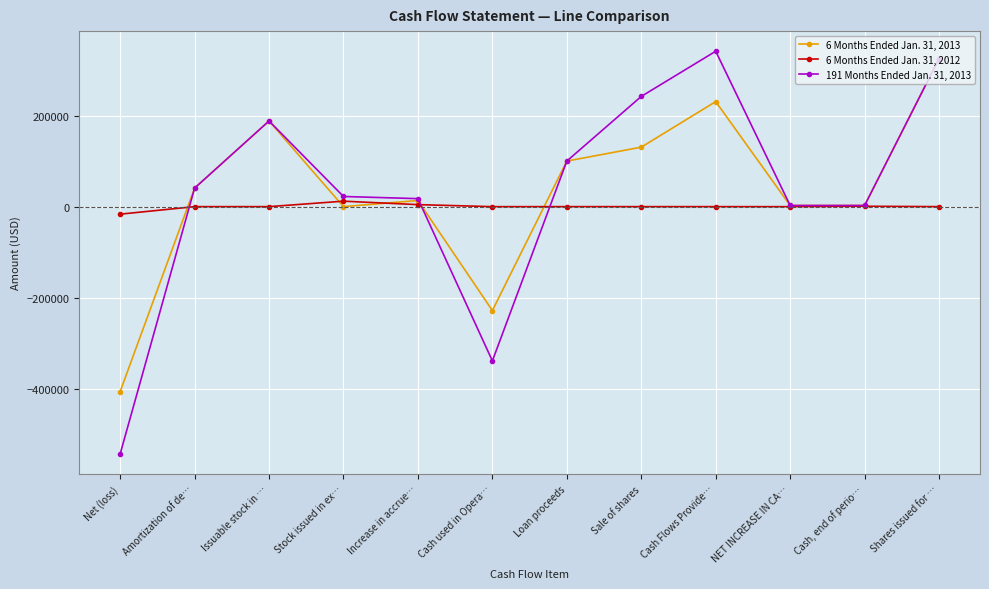

What are all the series names shown in the legend?

6 Months Ended Jan. 31, 2013, 6 Months Ended Jan. 31, 2012, 191 Months Ended Jan. 31, 2013